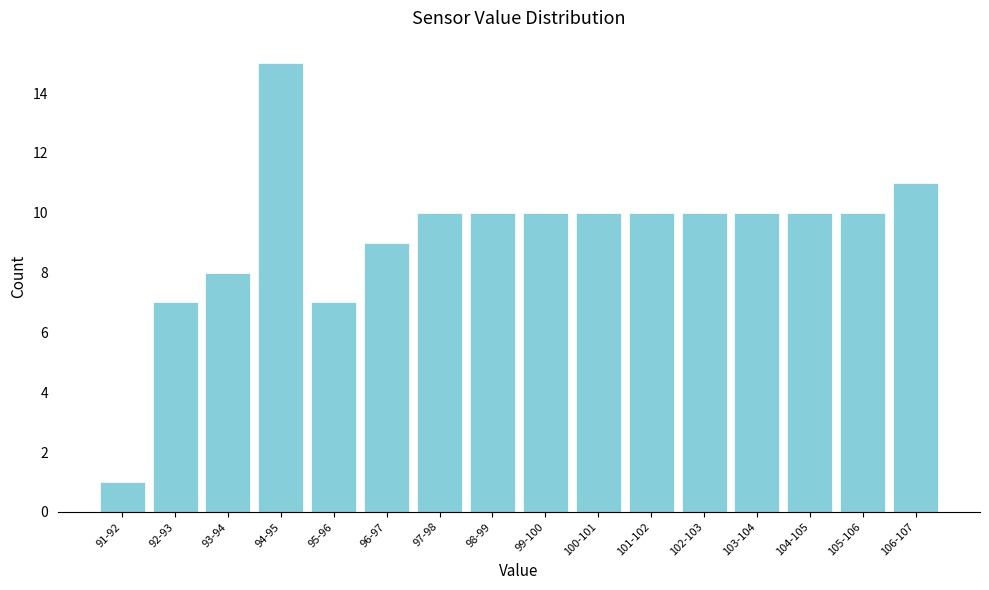

Reading right to left, list all the values displayed in this chart.

11	10	10	10	10	10	10	10	10	10	9	7	15	8	7	1